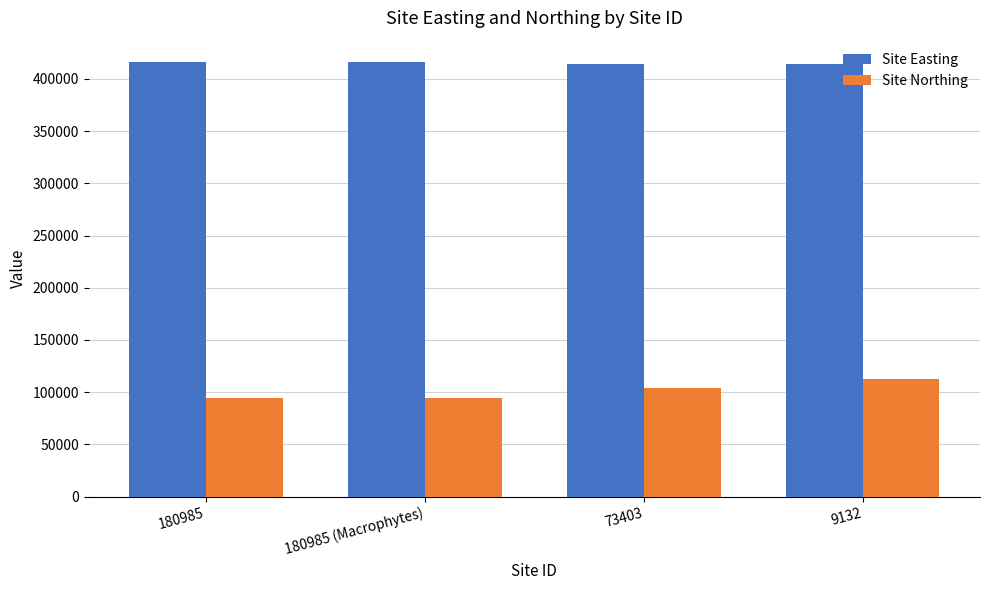

How many values in the Site Northing series are below 104260?

2